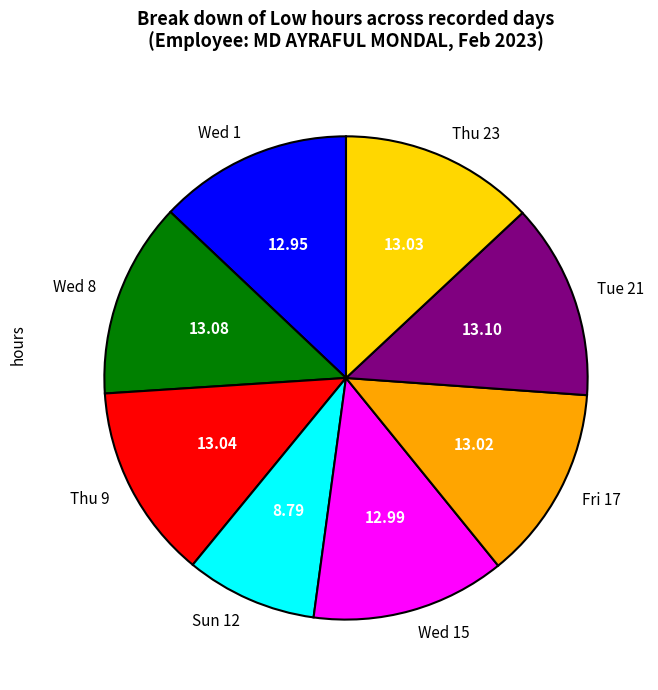

Do Fri 17 and Wed 1 together represent more than half of the pie?

No